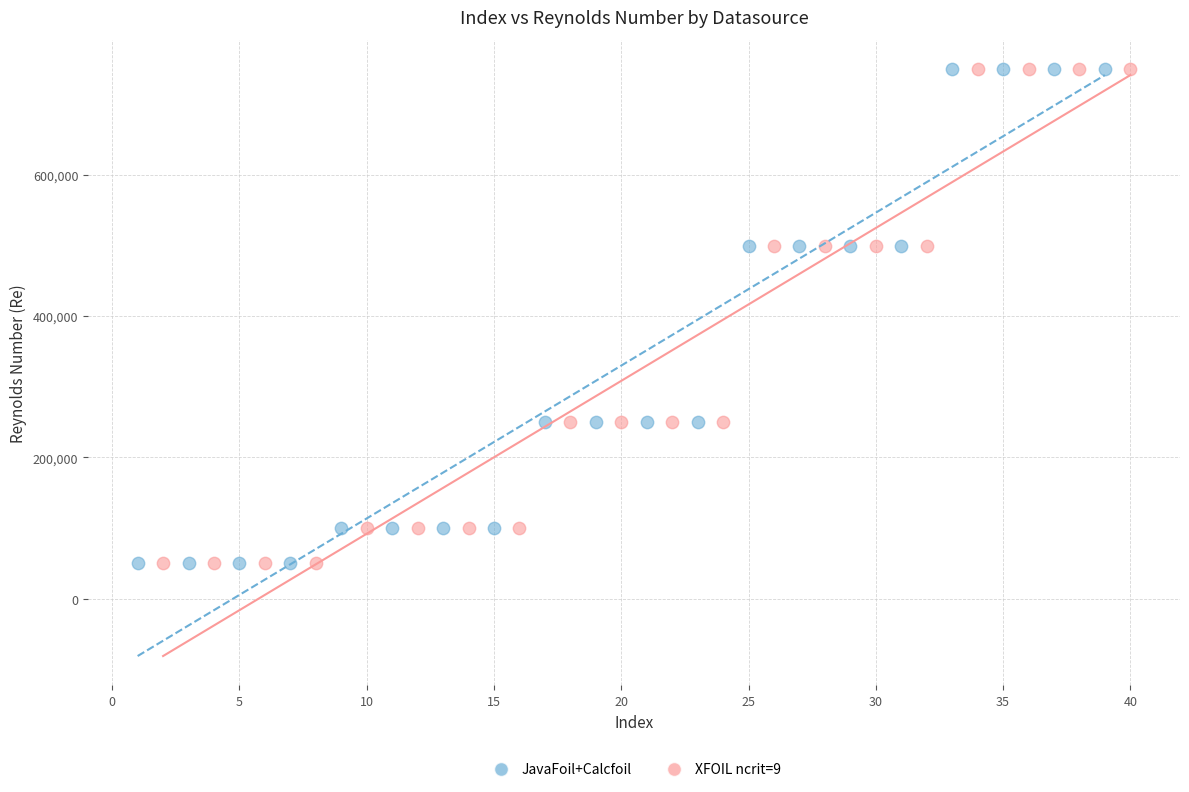

What are all the series names shown in the legend?

JavaFoil+Calcfoil, XFOIL ncrit=9